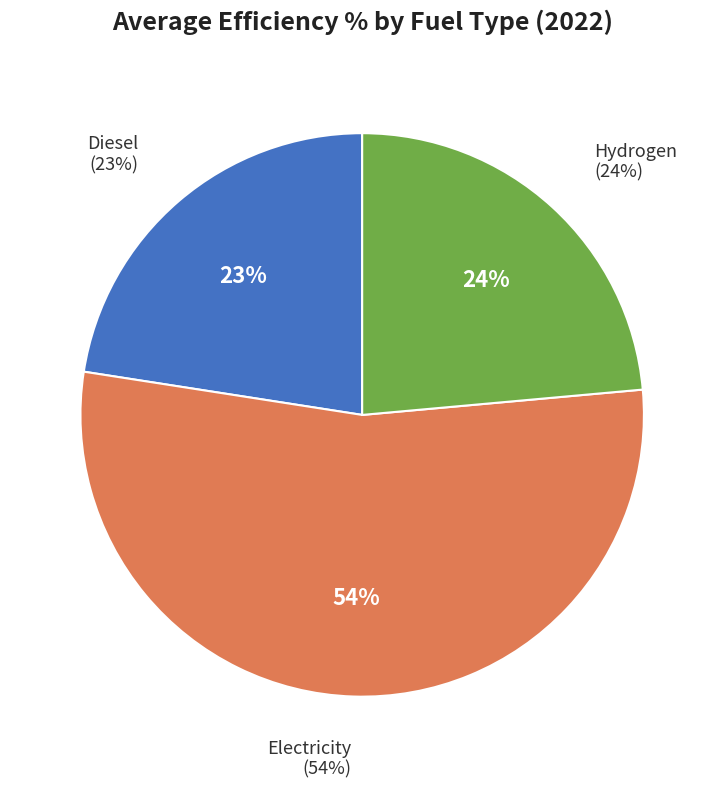

What percentage do Electricity and Diesel together represent?

76.4%